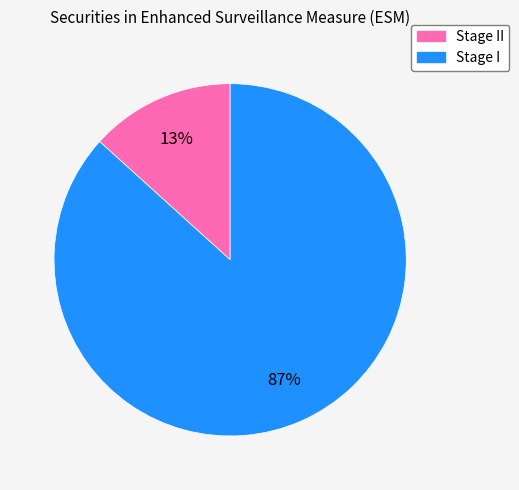

How many segments does this pie chart have?

2